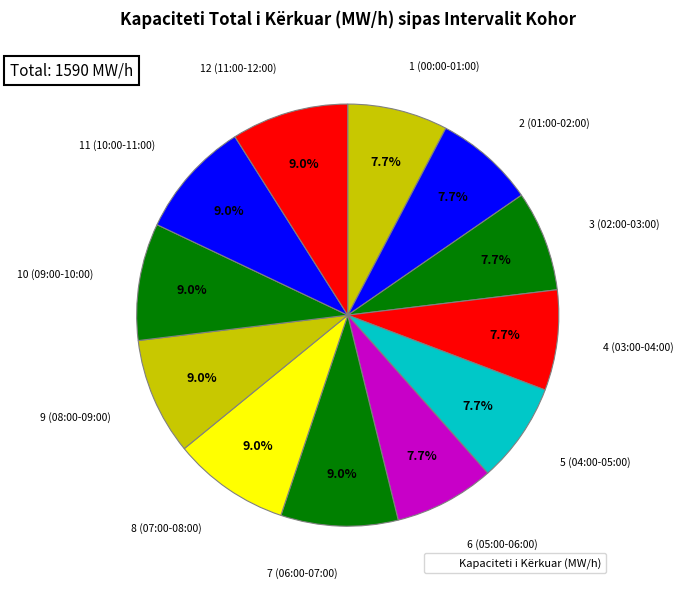

How many slices are in this pie chart?

12